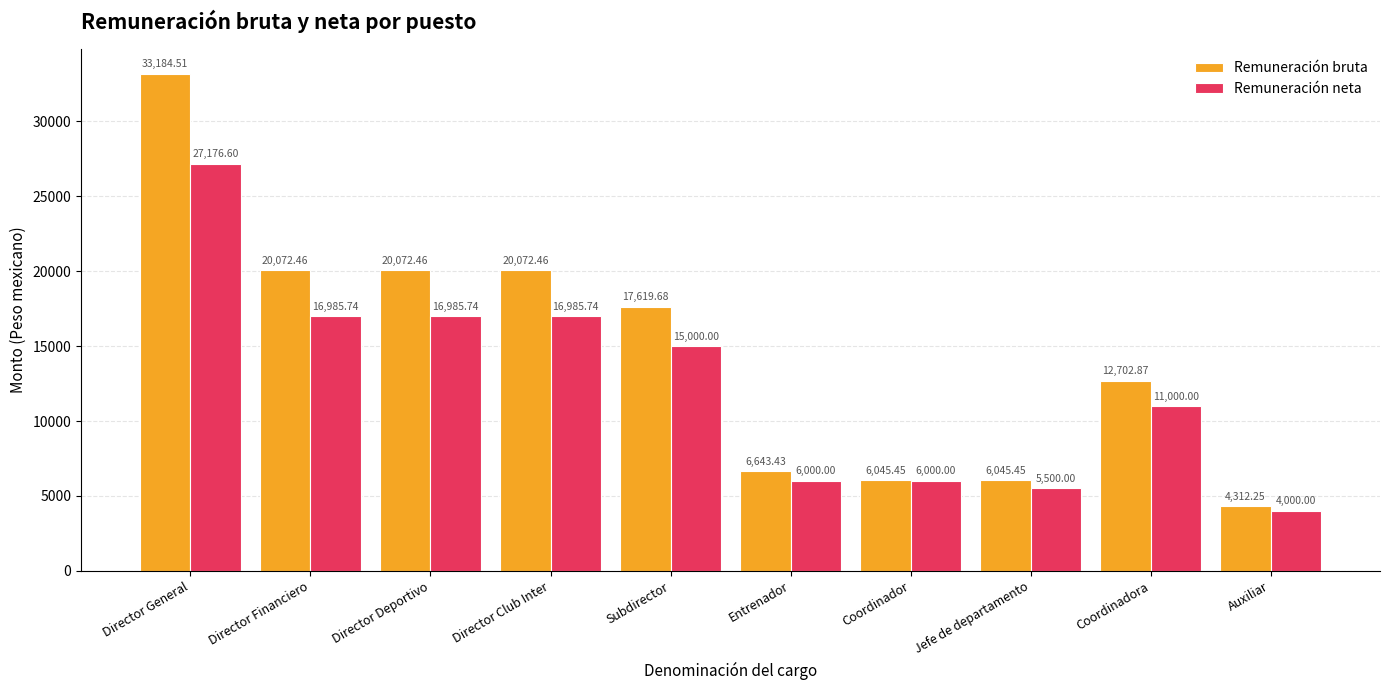

How many data points in Remuneración bruta are less than 17619?

5